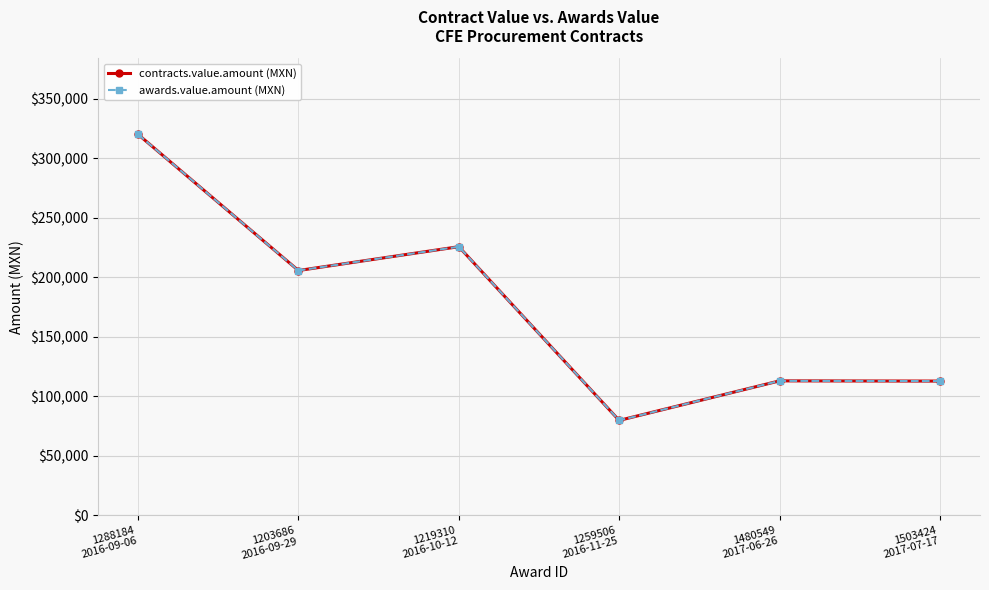

At which label is awards.value.amount (MXN) closest to 199768?

1203686
2016-09-29